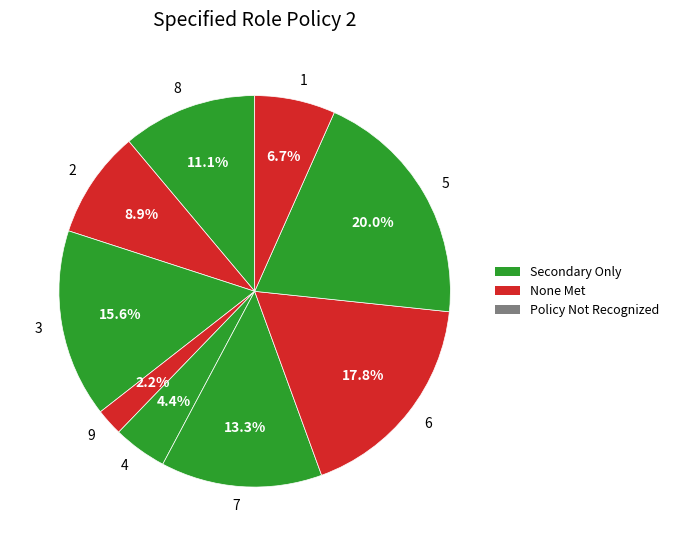

Is there any slice that represents more than half of the pie?

No